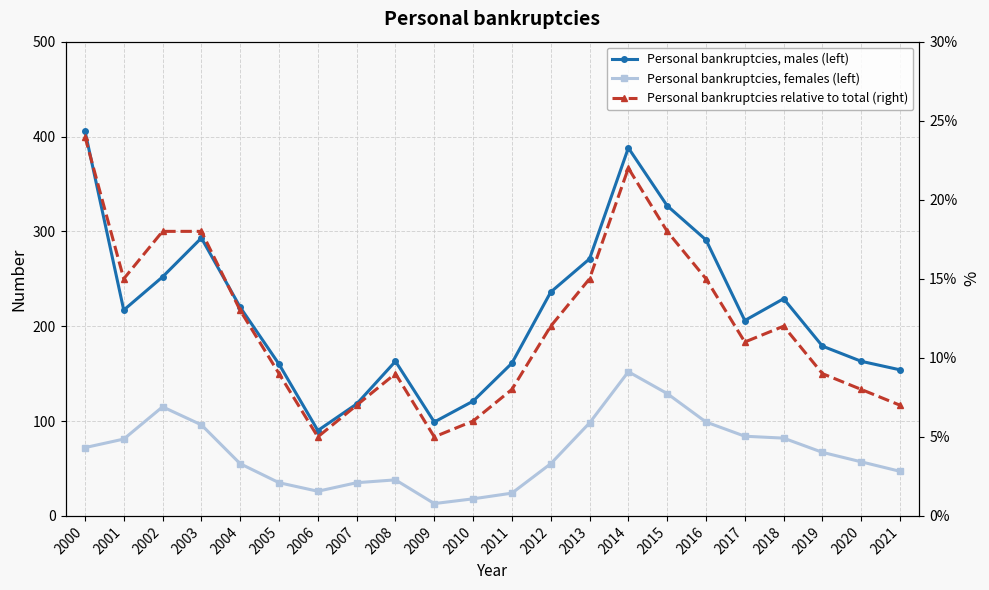

What is the approximate value of Personal bankruptcies, females (left) at 2012?

55.0